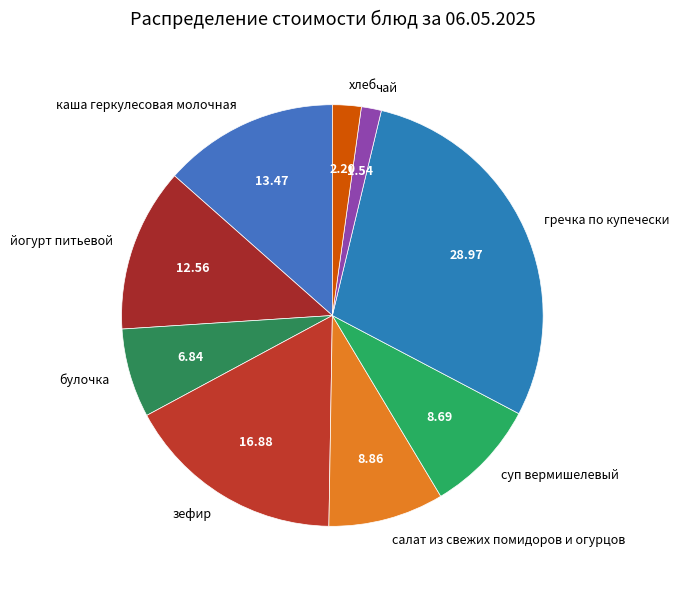

True or false: гречка по купечески accounts for 37% of the total.

False